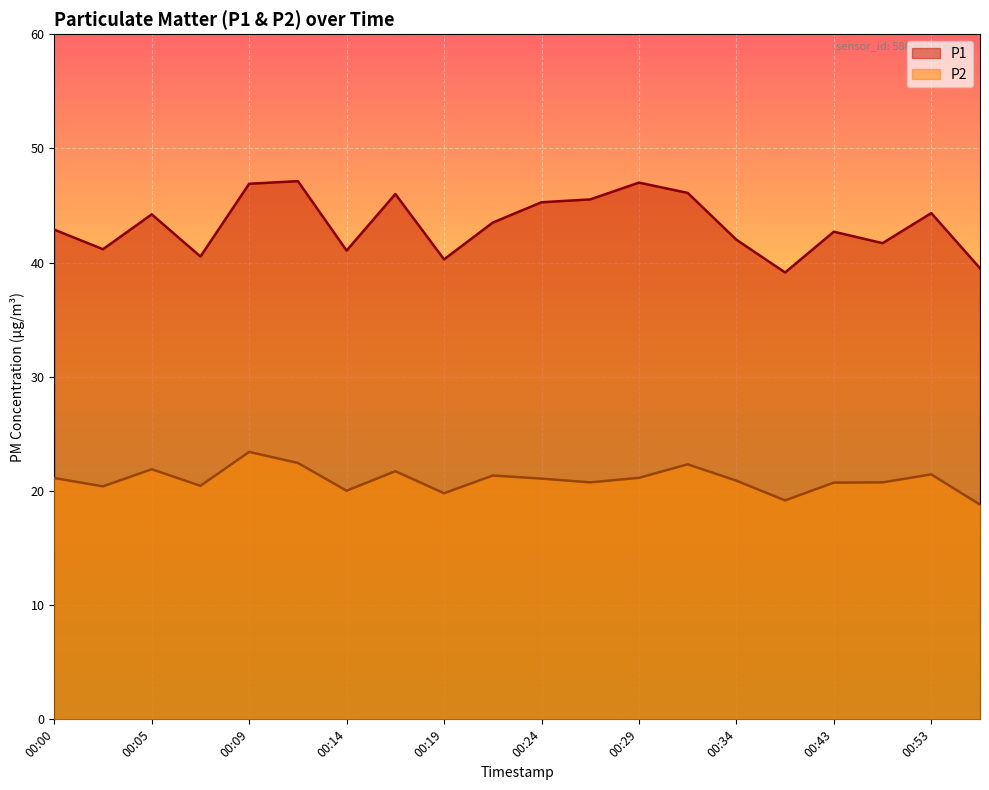

How many lines are shown in the chart?

2